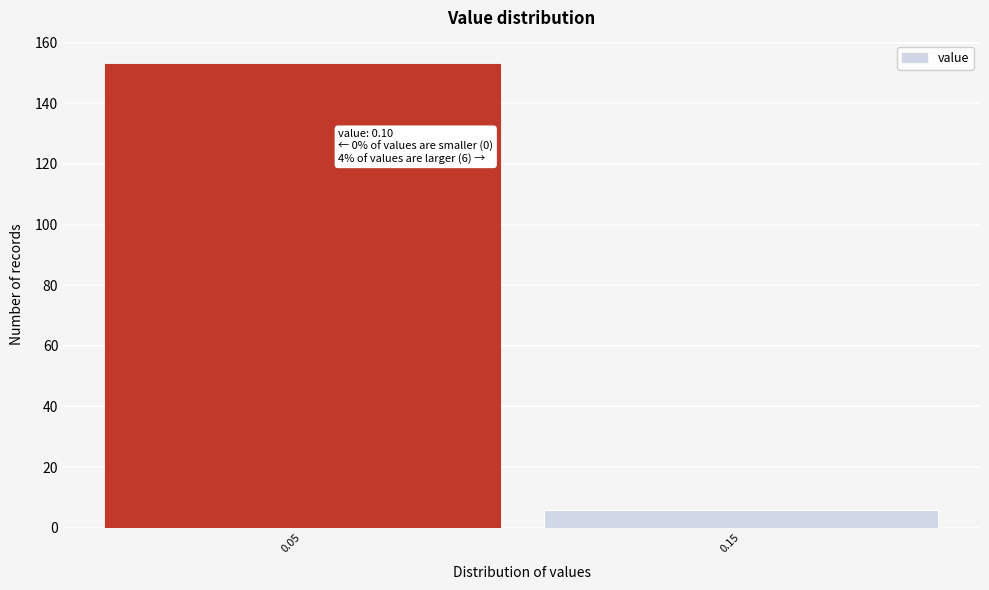

Reading left to right, what are all the values shown in this chart?

0.05=153	0.15=6